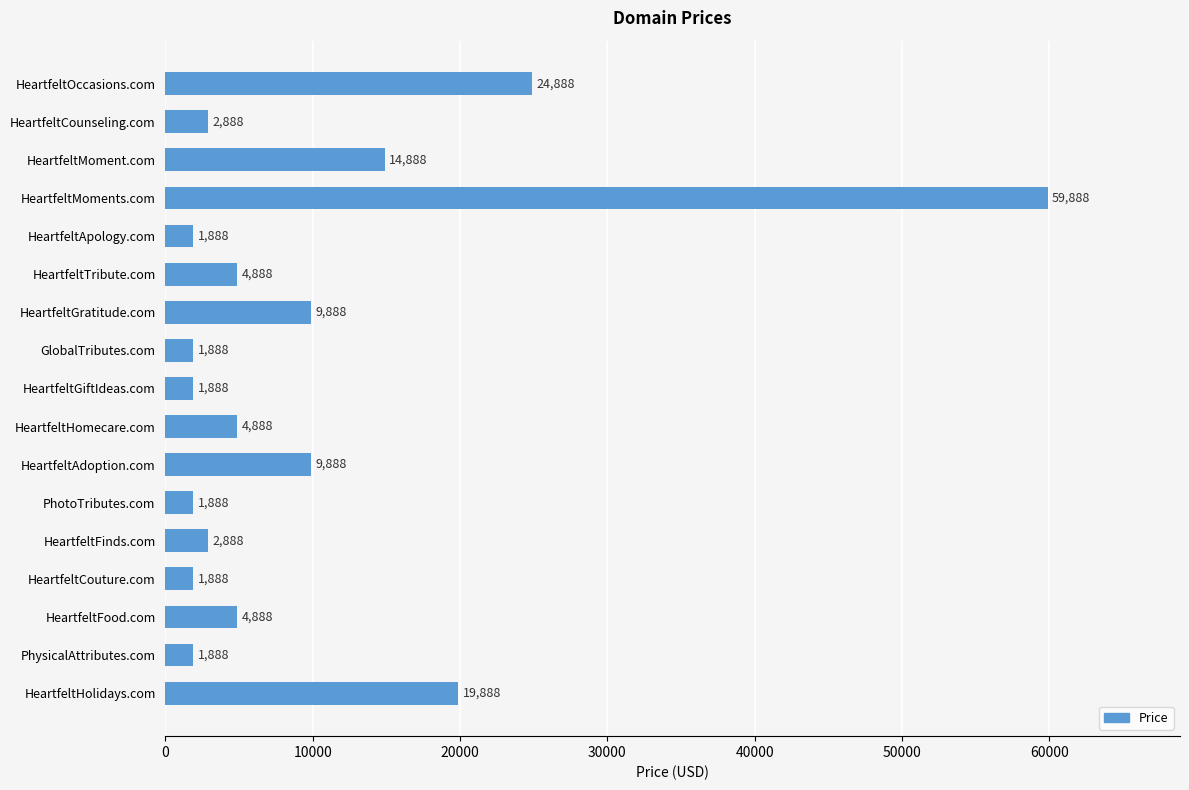

Count the number of data series in this chart.

1